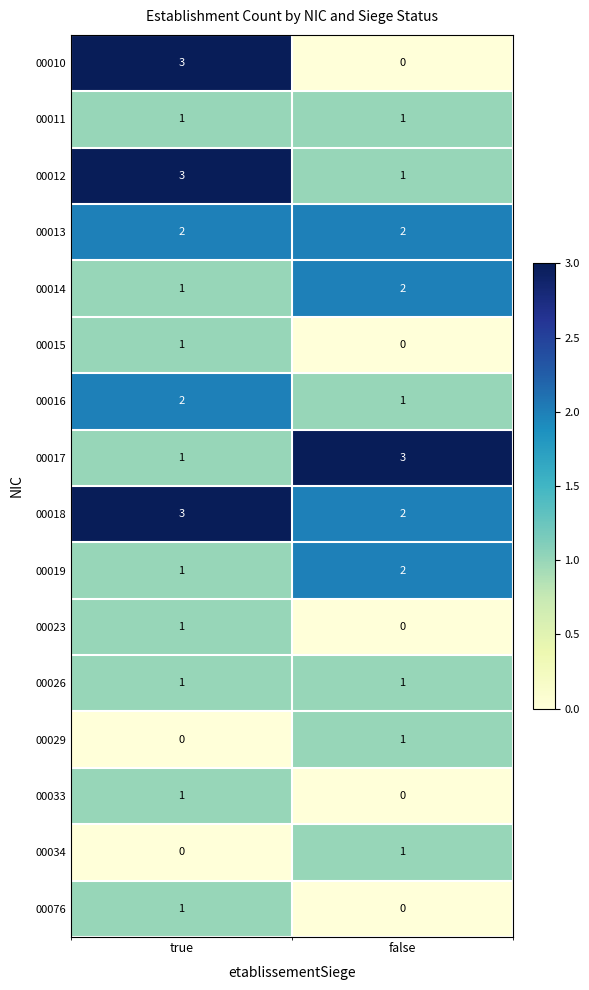

Which series has the largest total across all categories?

00018